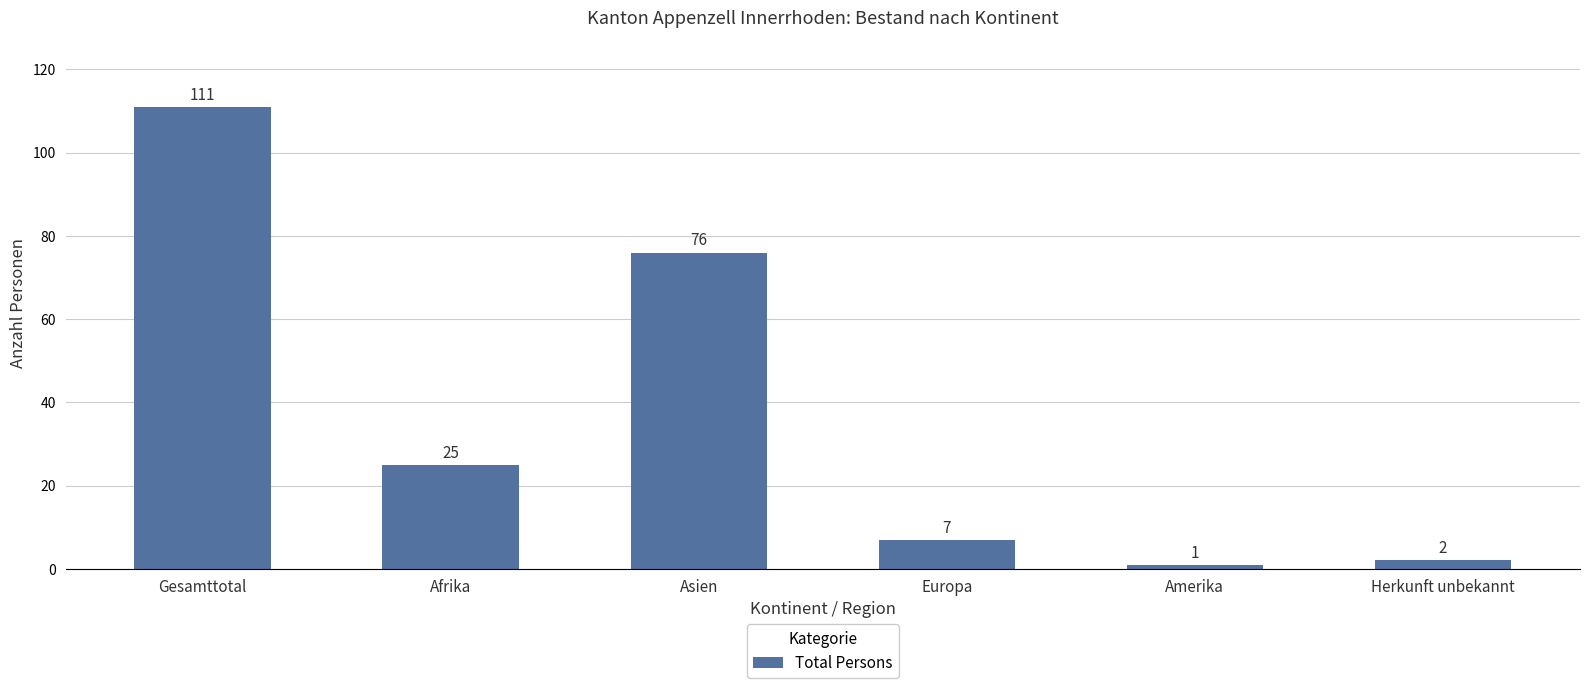

How many data points are less than 25?

3